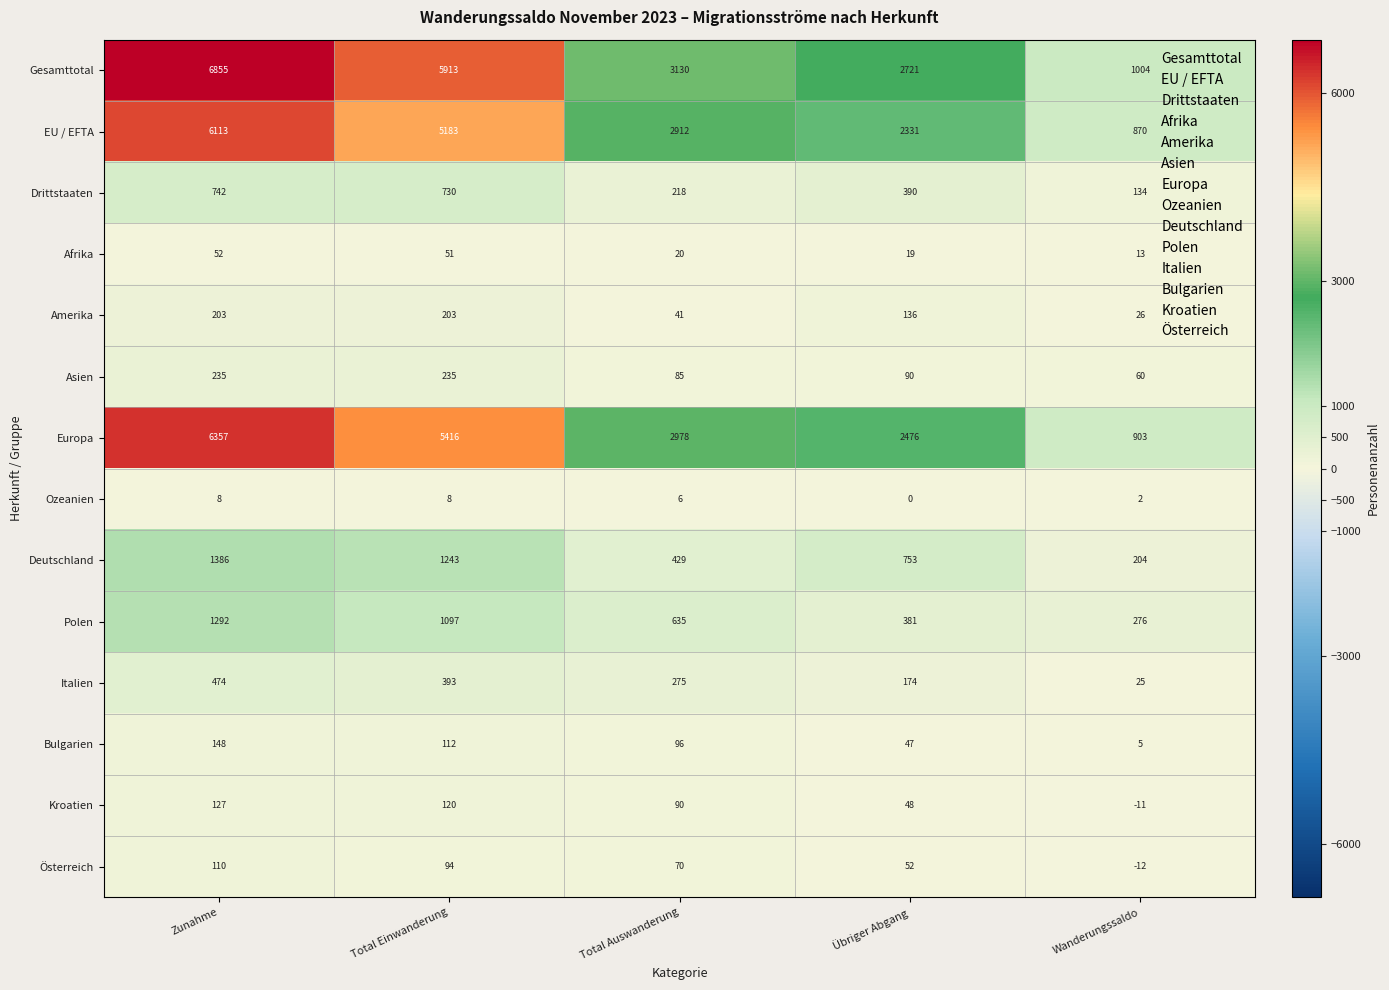

Count the Österreich values in the range 52 to 94.

3